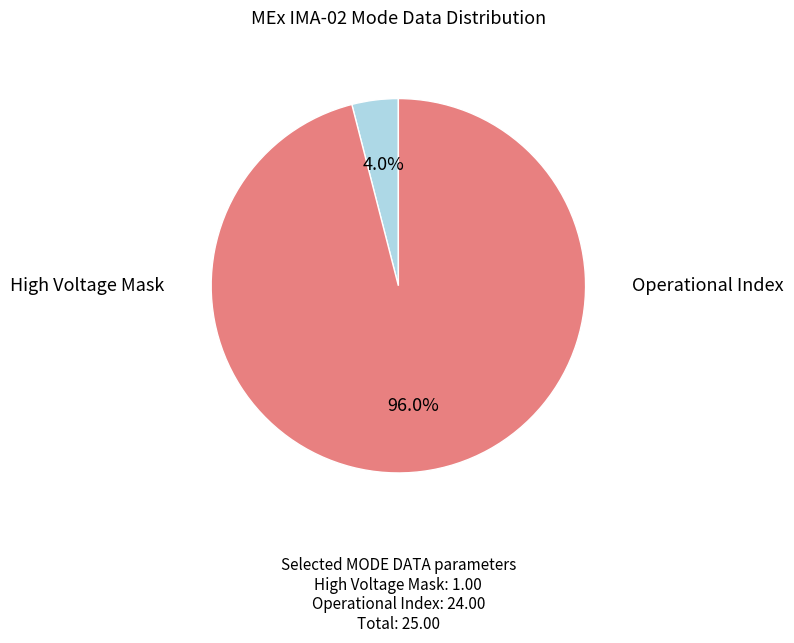

Is there a majority slice in this chart?

Yes